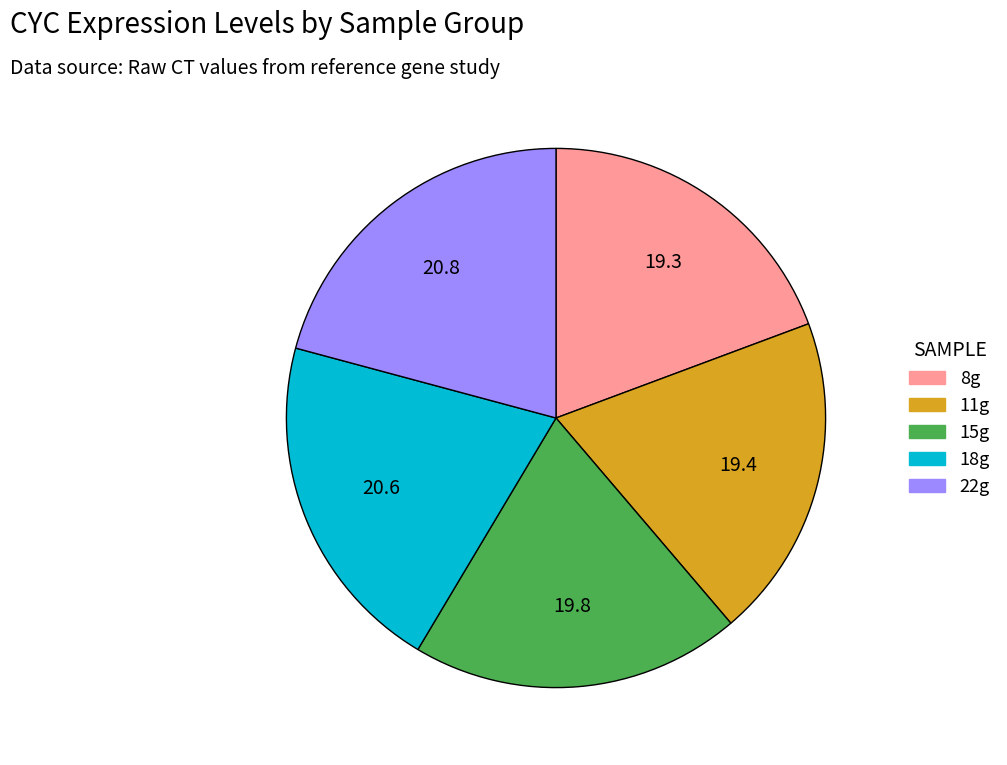

Is there a majority slice in this chart?

No